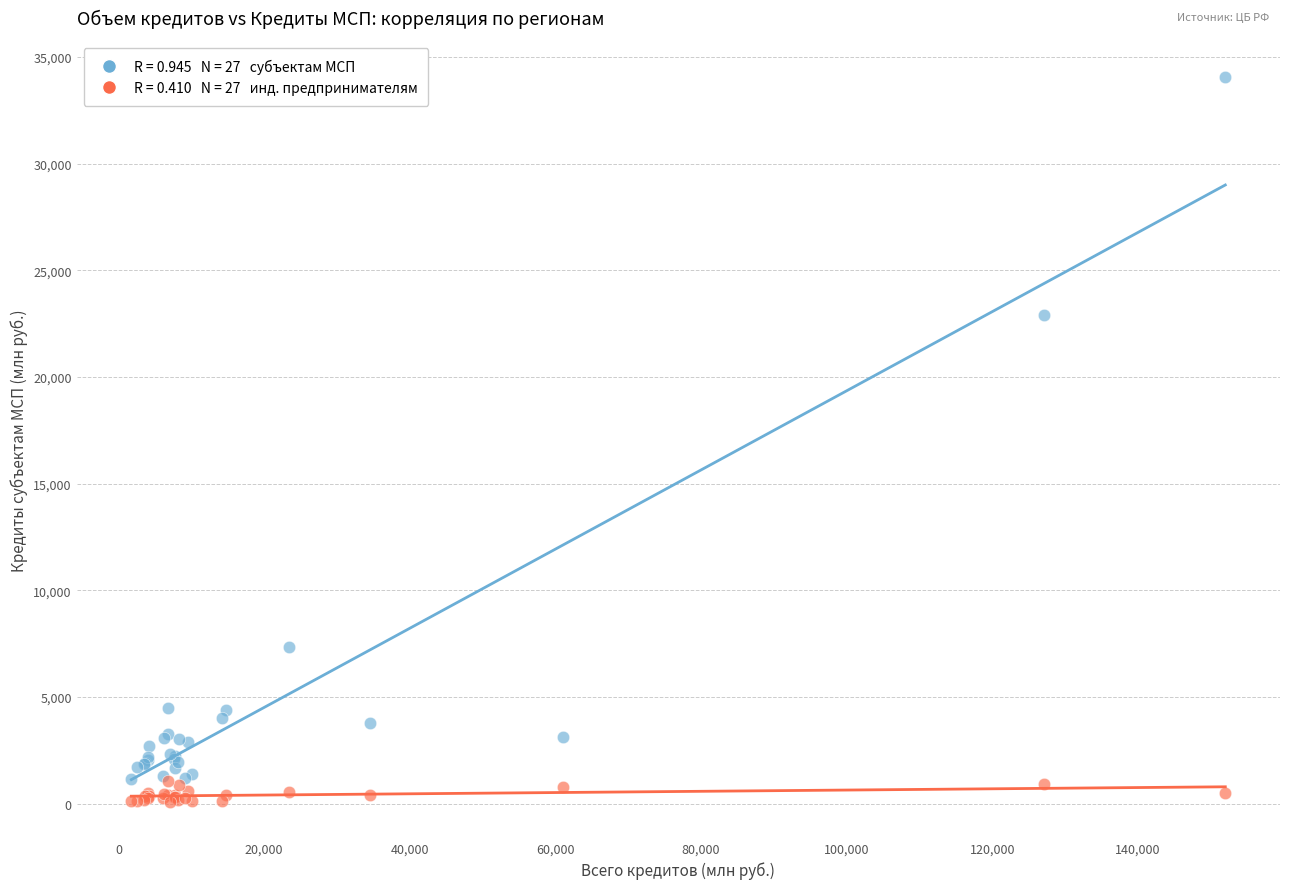

Across all series, what Y value is closest to 17079?

22920